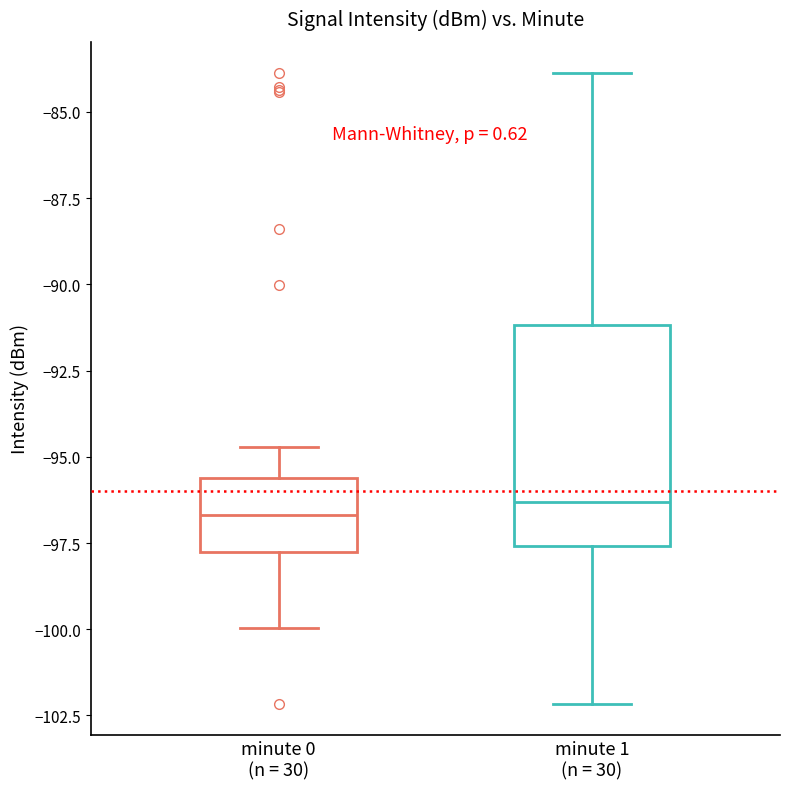

Comparing the boxes themselves (not the whiskers), which one is the tallest?

minute 1 (n = 30)